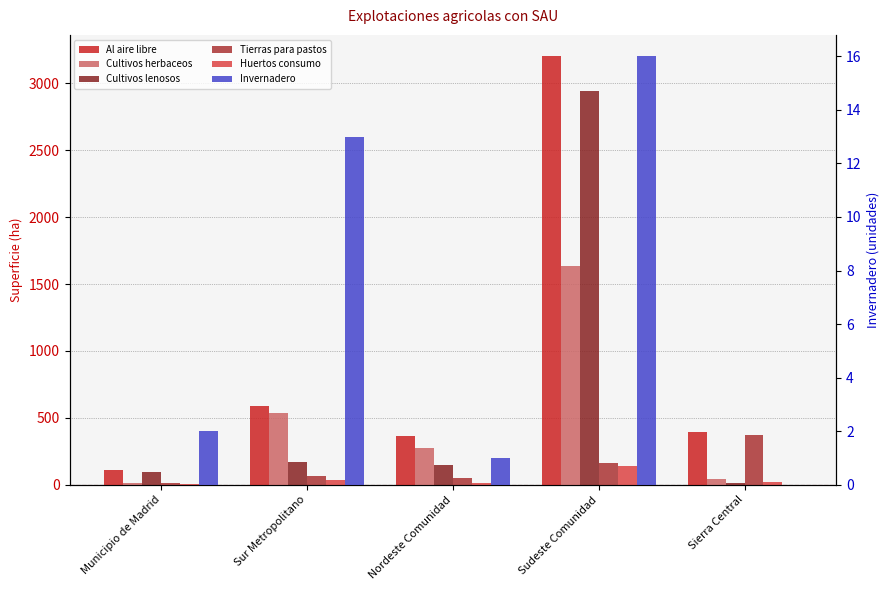

What is the total value across all series at Sierra Central?

842